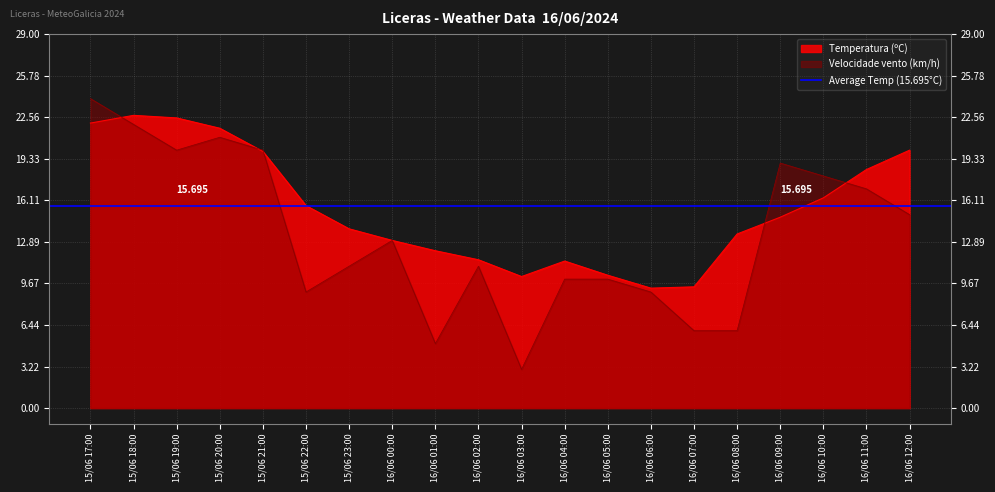

What is the total value across all series at 16/06 09:00?

33.8